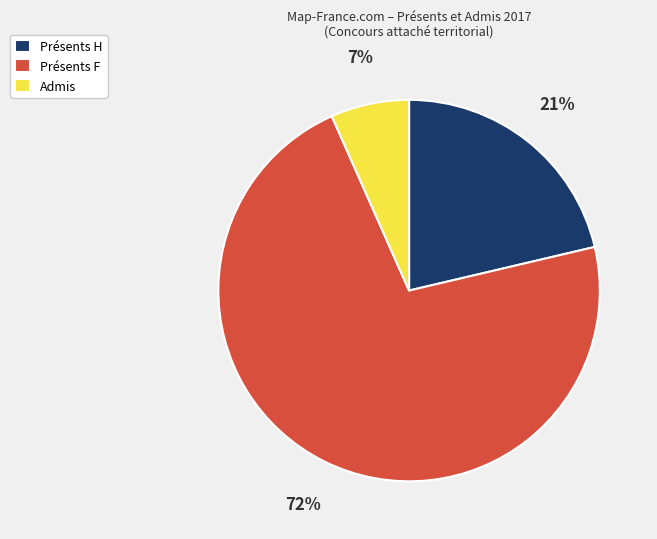

How many segments does this pie chart have?

3